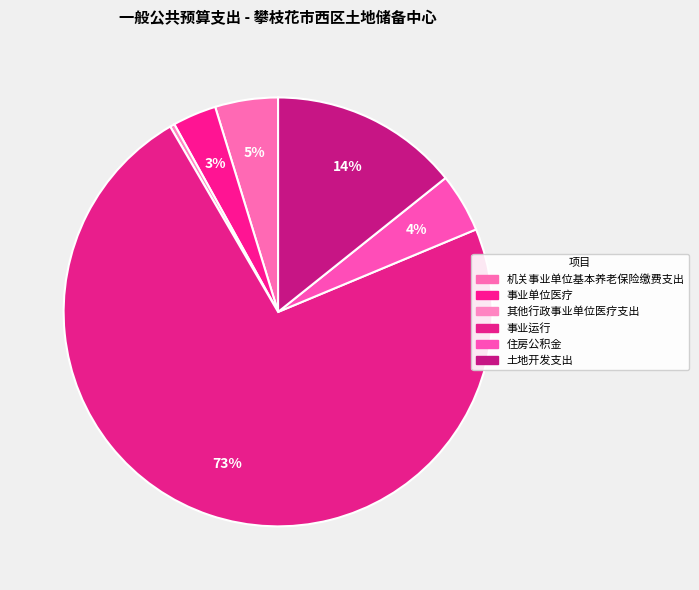

Is there any slice that represents more than half of the pie?

Yes